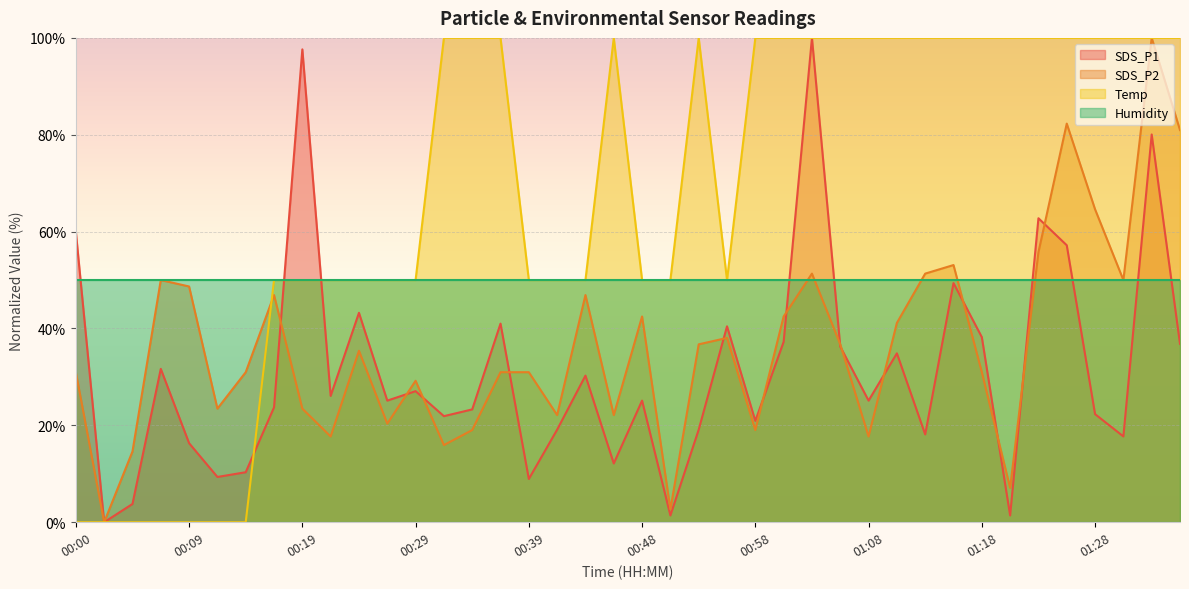

What is the average value of the SDS_P1 series?

31.4